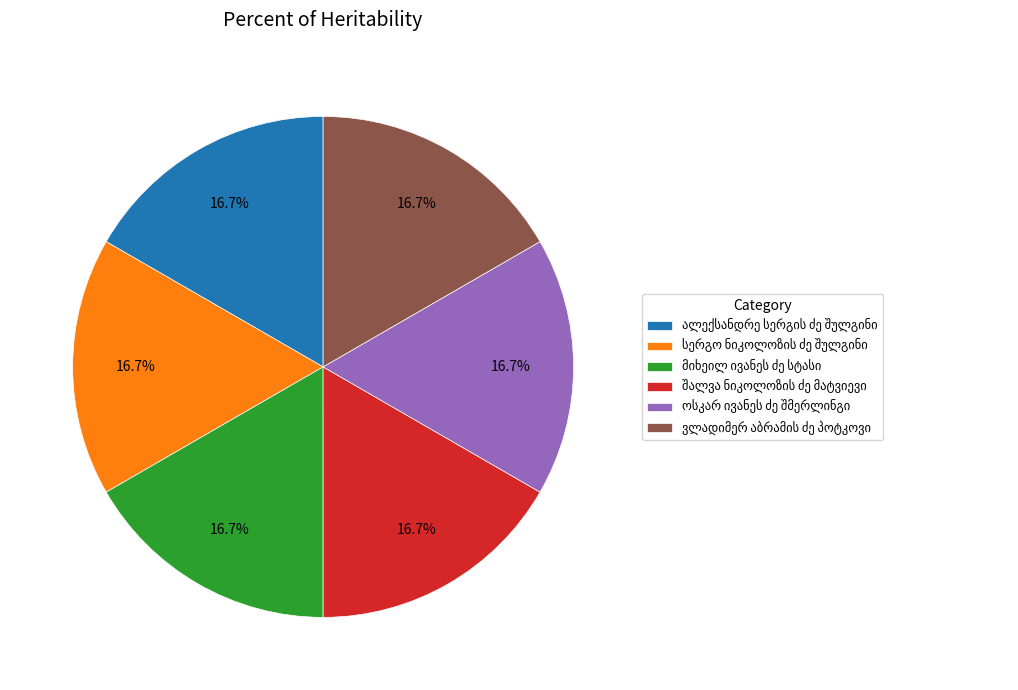

Is there any slice that represents more than half of the pie?

No